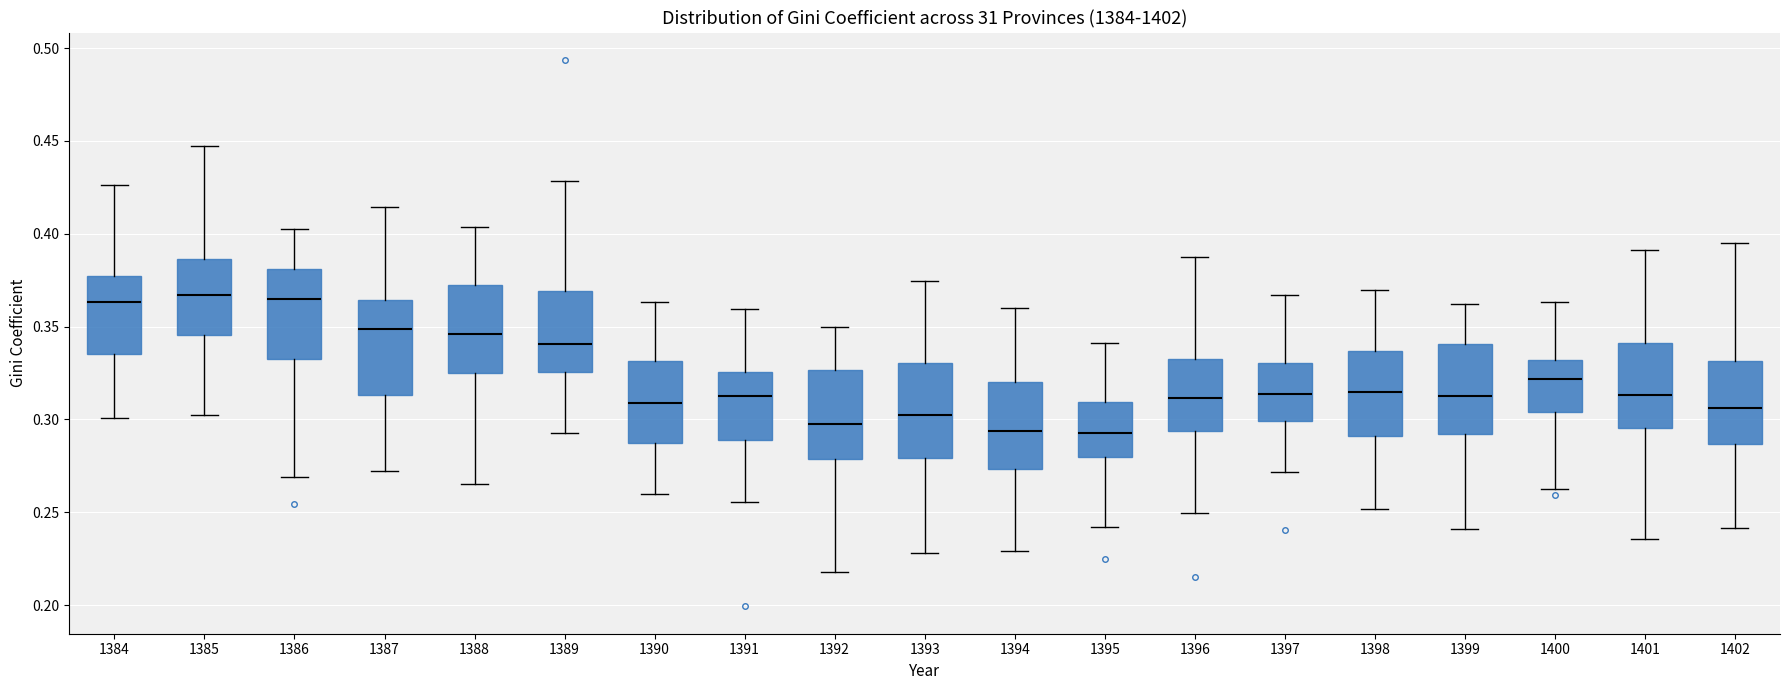

Reading left to right, read every box against the y-axis: the position of its median line, the range the box covers, and the ends of its whiskers. The values are not printed on the chart, so give them approximately, as read against the axis.

1384: median 0.365, box 0.335 to 0.375, whiskers 0.300 to 0.425
1385: median 0.365, box 0.345 to 0.385, whiskers 0.305 to 0.445
1386: median 0.365, box 0.335 to 0.380, whiskers 0.270 to 0.405
1387: median 0.350, box 0.315 to 0.365, whiskers 0.270 to 0.415
1388: median 0.345, box 0.325 to 0.370, whiskers 0.265 to 0.405
1389: median 0.340, box 0.325 to 0.370, whiskers 0.295 to 0.430
1390: median 0.310, box 0.285 to 0.330, whiskers 0.260 to 0.365
1391: median 0.315, box 0.290 to 0.325, whiskers 0.255 to 0.360
1392: median 0.300, box 0.280 to 0.325, whiskers 0.220 to 0.350
1393: median 0.305, box 0.280 to 0.330, whiskers 0.230 to 0.375
1394: median 0.295, box 0.275 to 0.320, whiskers 0.230 to 0.360
1395: median 0.295, box 0.280 to 0.310, whiskers 0.240 to 0.340
1396: median 0.310, box 0.295 to 0.335, whiskers 0.250 to 0.390
1397: median 0.315, box 0.300 to 0.330, whiskers 0.270 to 0.365
1398: median 0.315, box 0.290 to 0.335, whiskers 0.250 to 0.370
1399: median 0.310, box 0.290 to 0.340, whiskers 0.240 to 0.360
1400: median 0.320, box 0.305 to 0.330, whiskers 0.265 to 0.365
1401: median 0.315, box 0.295 to 0.340, whiskers 0.235 to 0.390
1402: median 0.305, box 0.285 to 0.330, whiskers 0.240 to 0.395